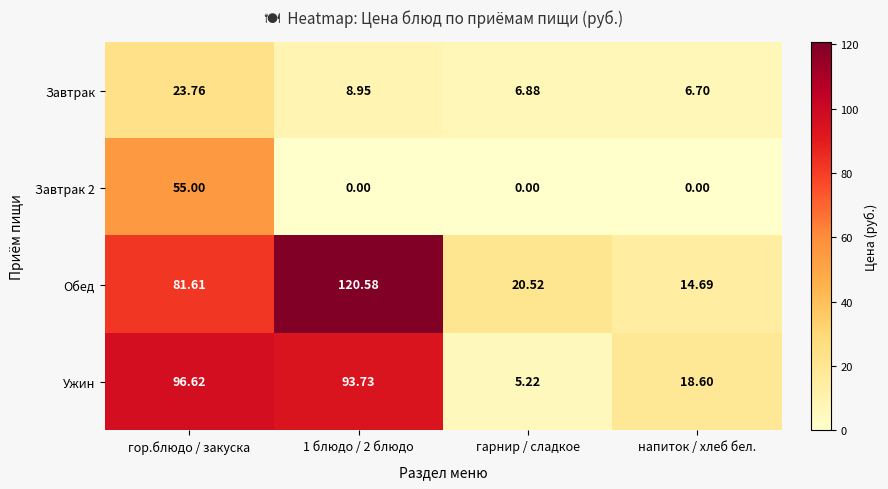

Which series has the largest total across all categories?

Обед